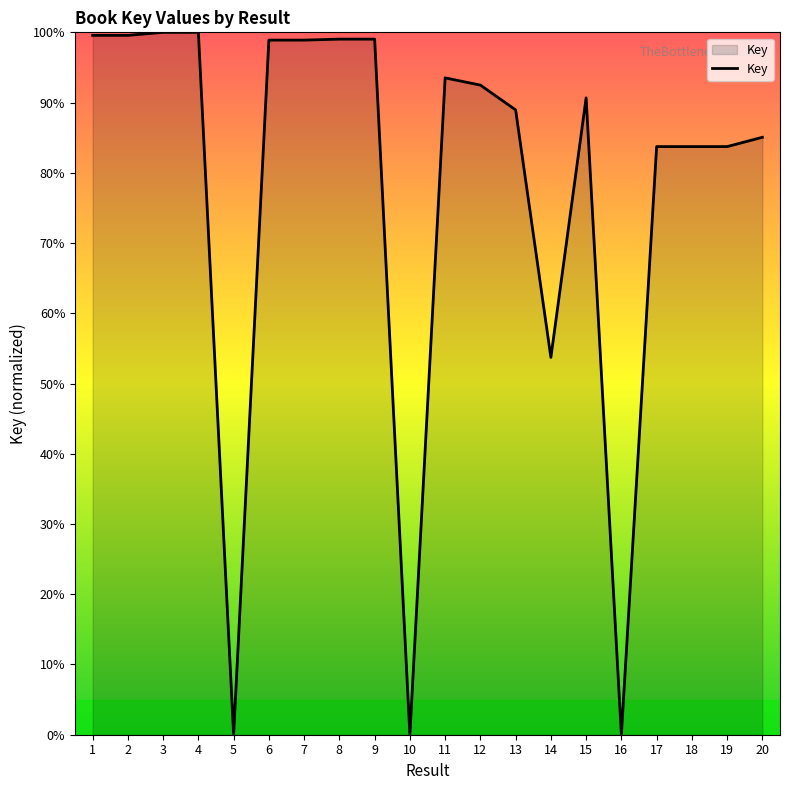

What is the difference between the maximum and minimum values?

100.0